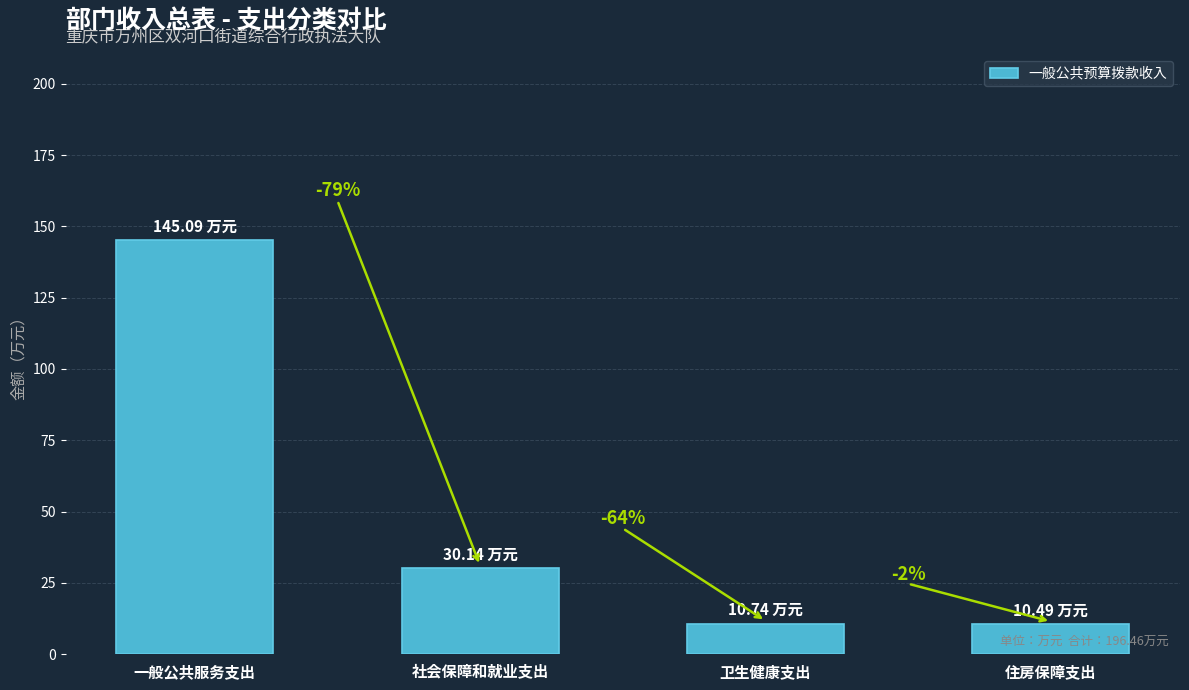

Does the chart contain any negative values?

No